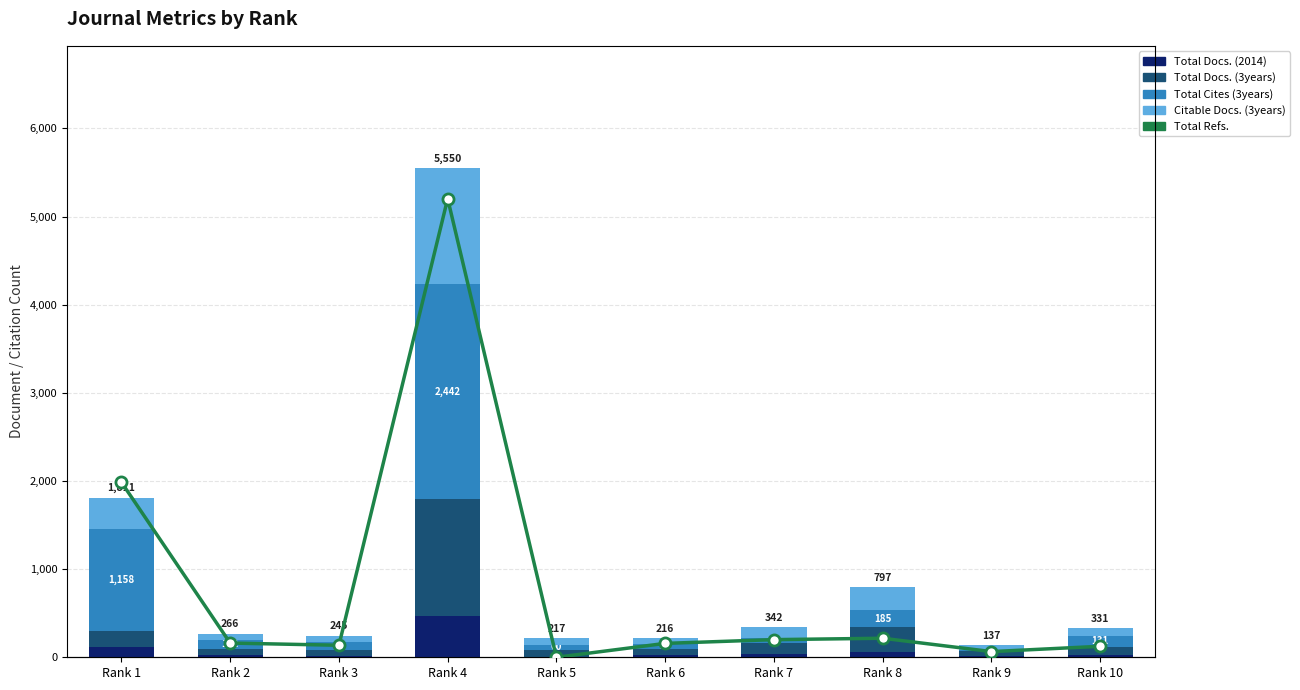

What is the average value of the Total Refs. series?

792.0